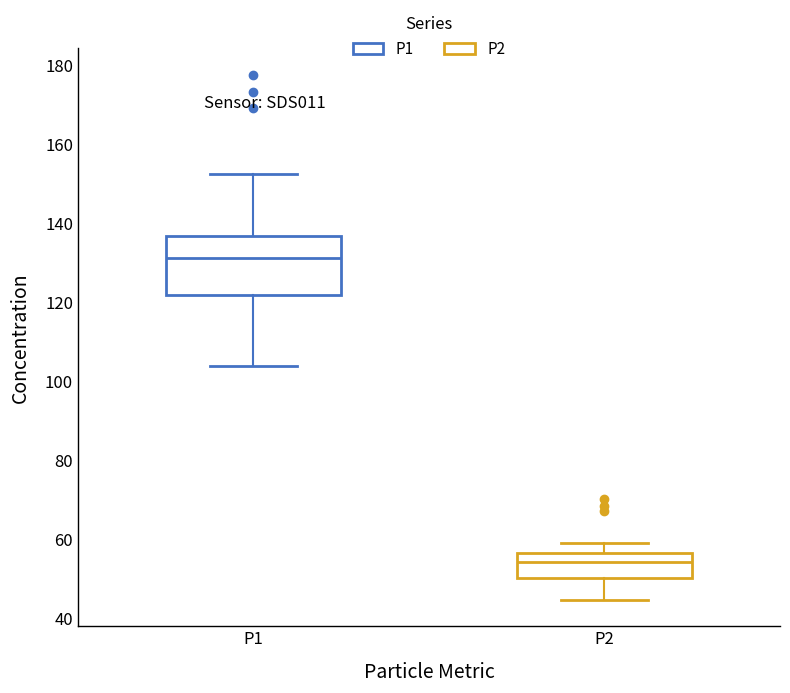

Which box's median line is the highest?

P1